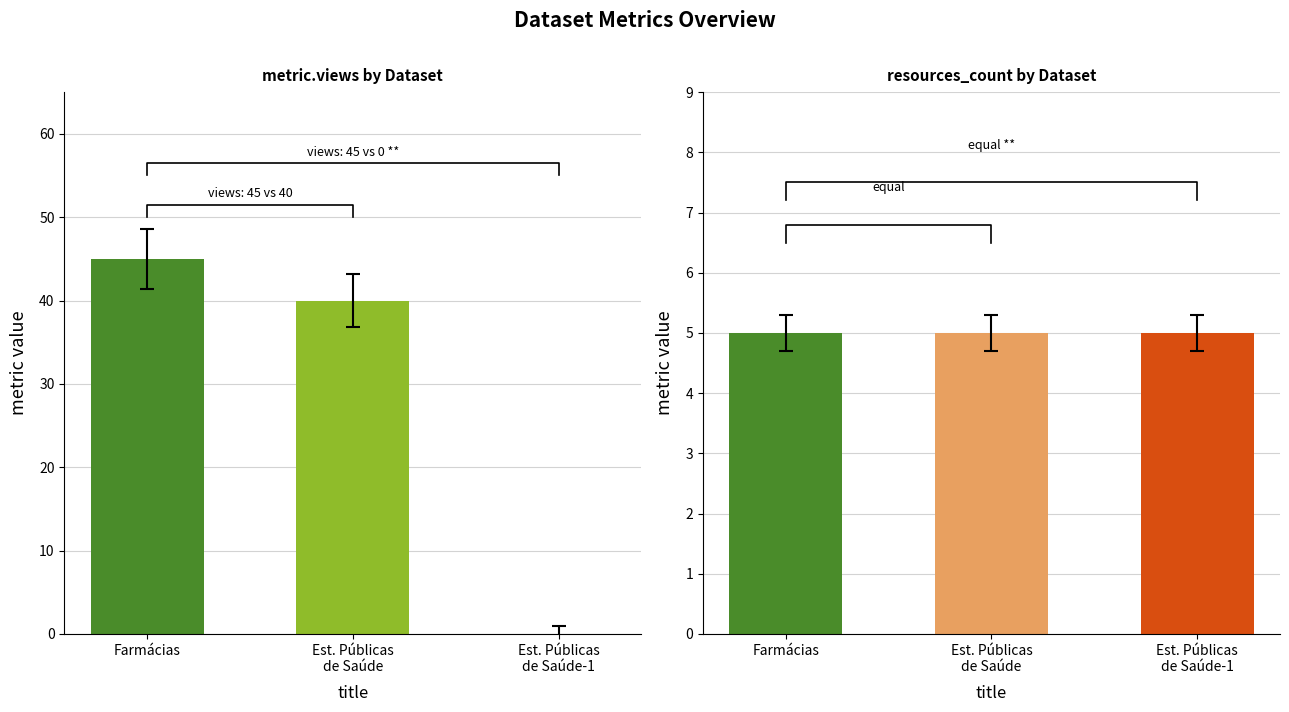

What is the average value of the metric.views series?

28